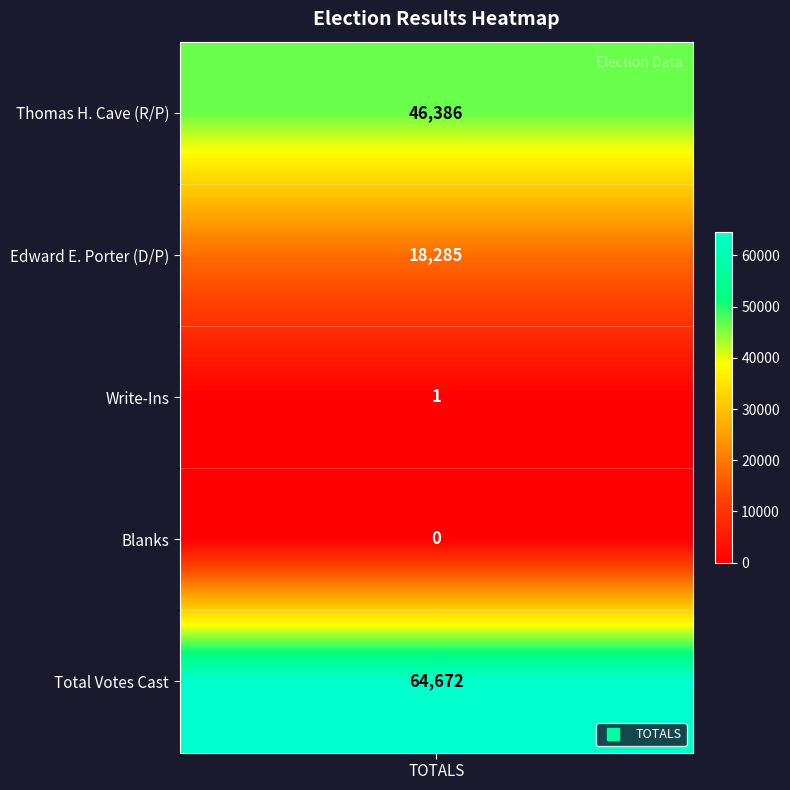

List the labels in order of value, largest first.

4, 0, 1, 2, 3